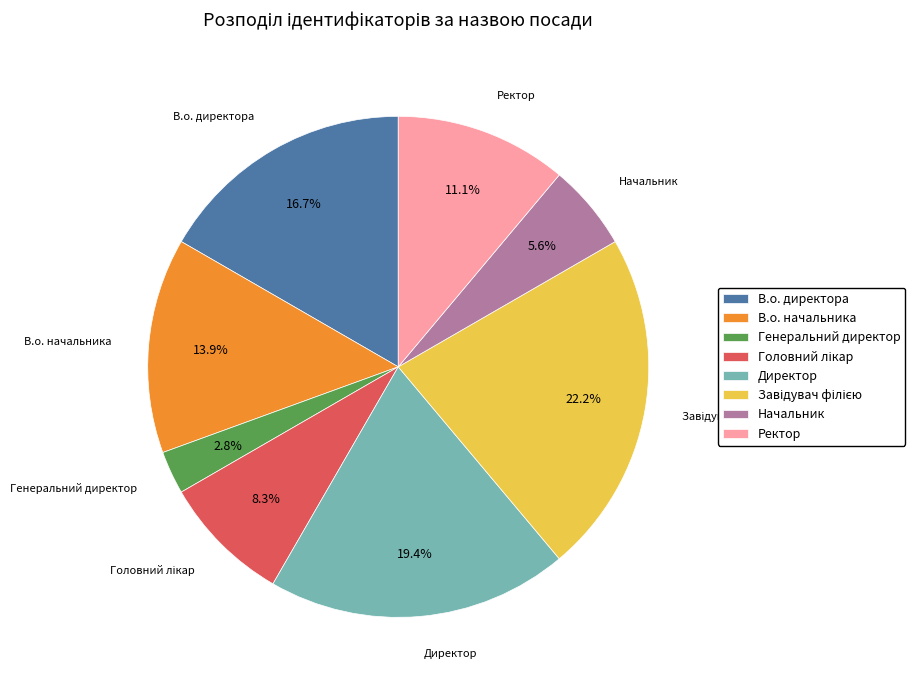

To the nearest percent, what is the difference between the largest and smallest slice percentages?

19%